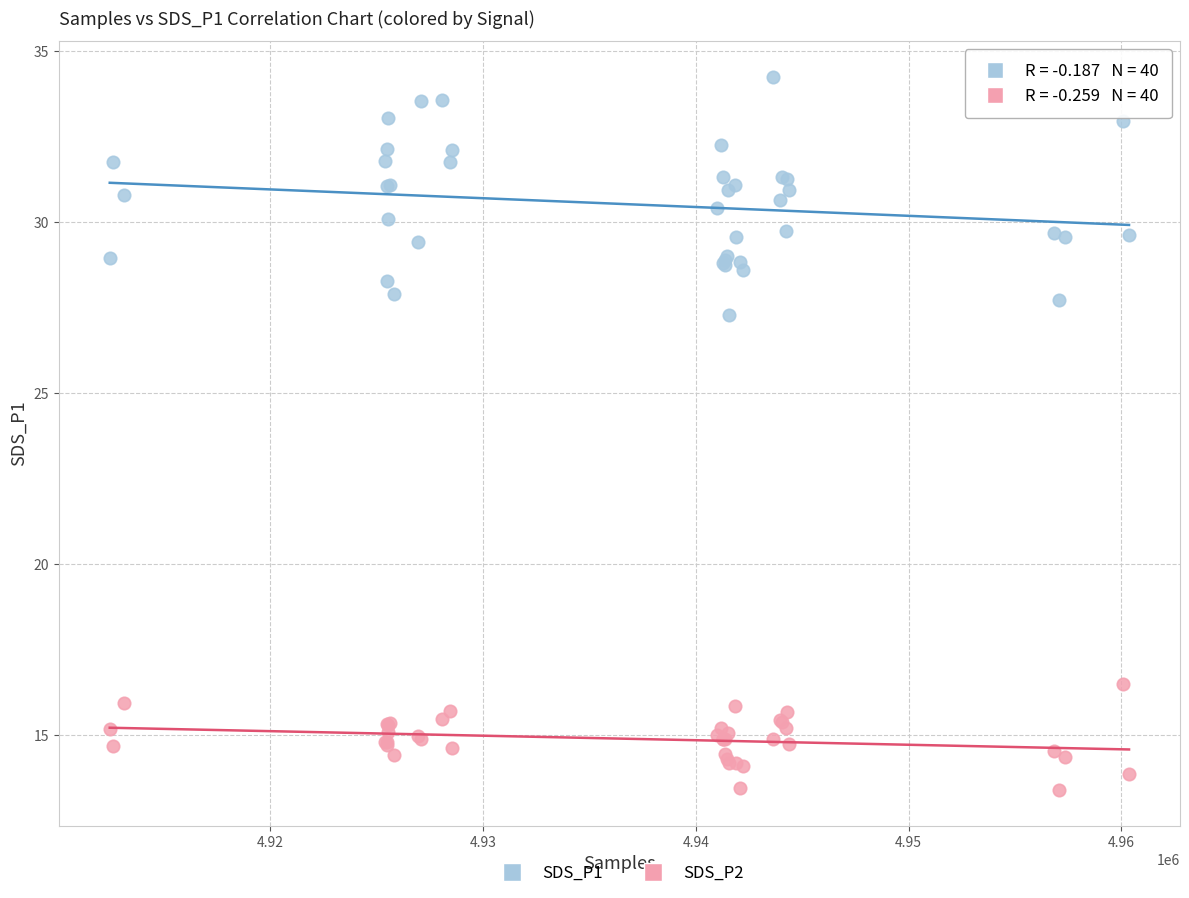

Which series reaches the maximum Y coordinate?

SDS_P1